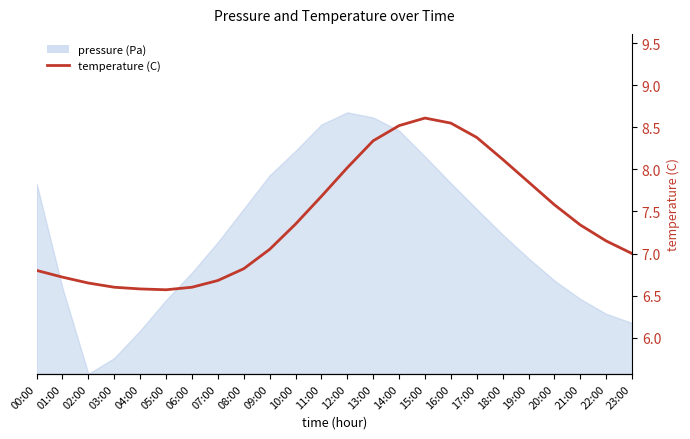

How many interior local valleys (lower than both neighbors) does the data have?

1